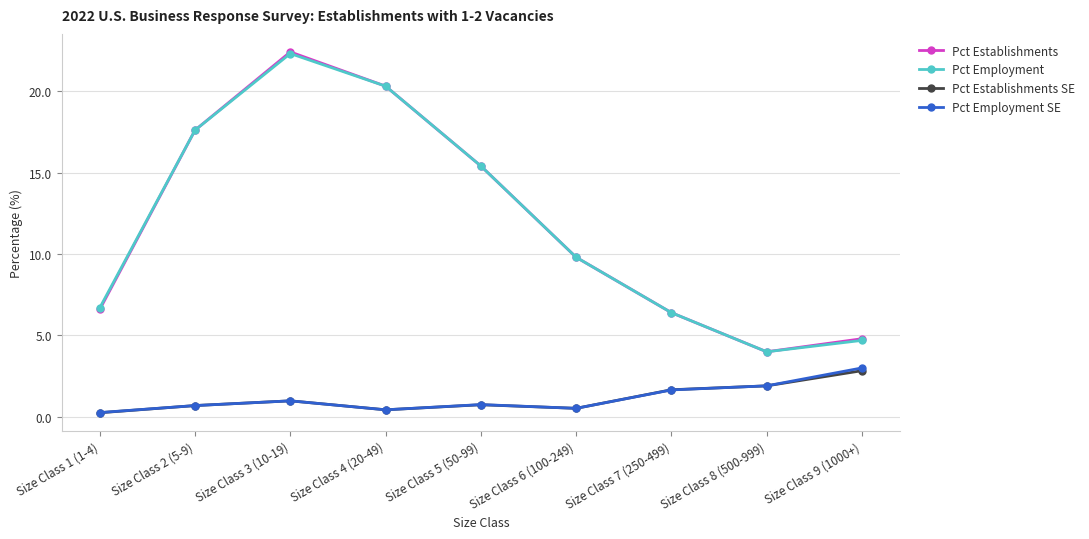

How many interior local valleys does the Pct Employment SE series have?

2